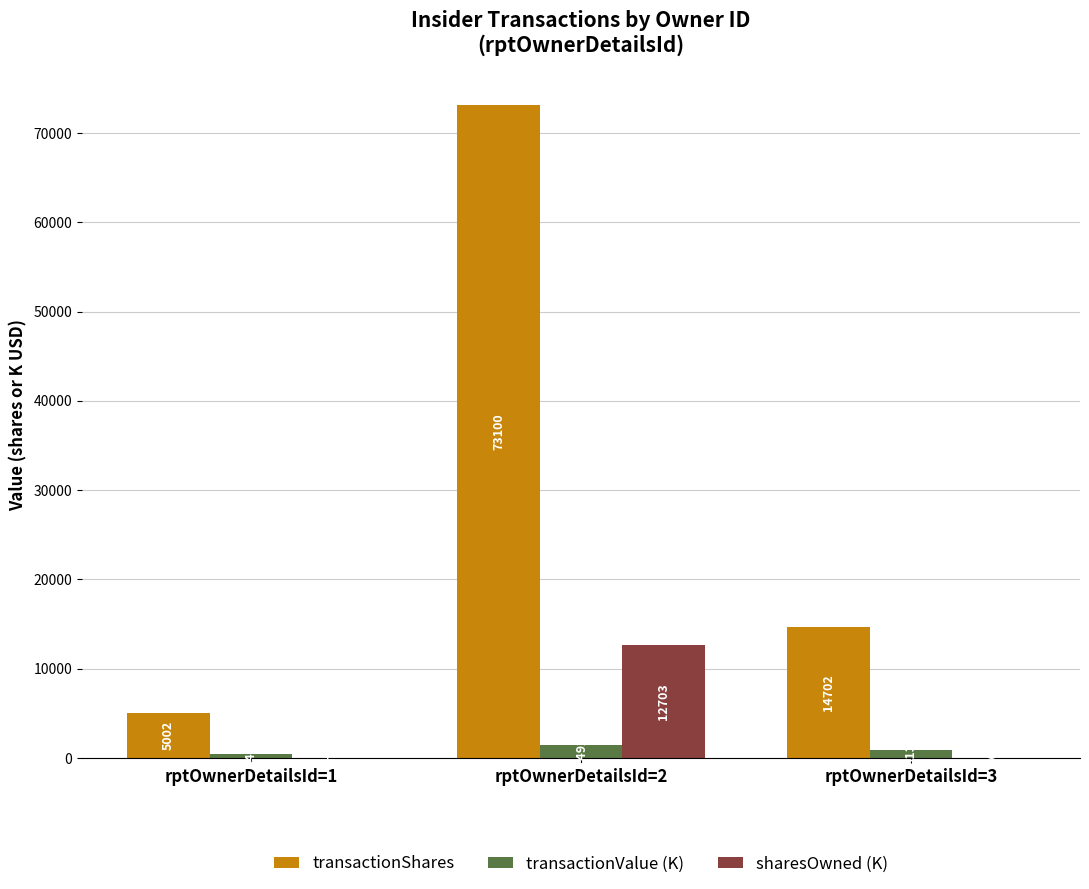

Which label corresponds to the largest value in the chart?

rptOwnerDetailsId=2